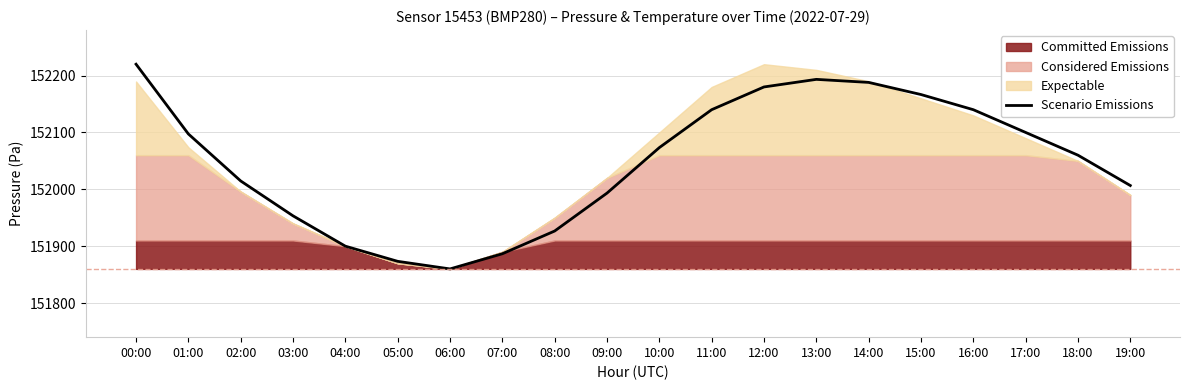

List the labels in order of value, largest first.

00:00, 13:00, 14:00, 12:00, 15:00, 11:00, 16:00, 17:00, 01:00, 10:00, 18:00, 02:00, 19:00, 09:00, 03:00, 08:00, 04:00, 07:00, 05:00, 06:00